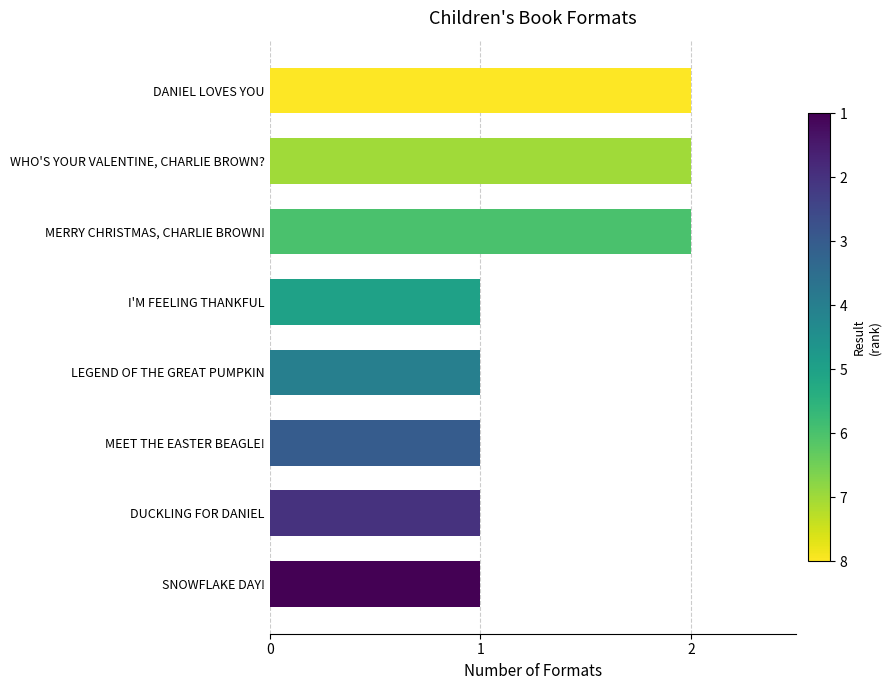

What is the sum of all values?

11